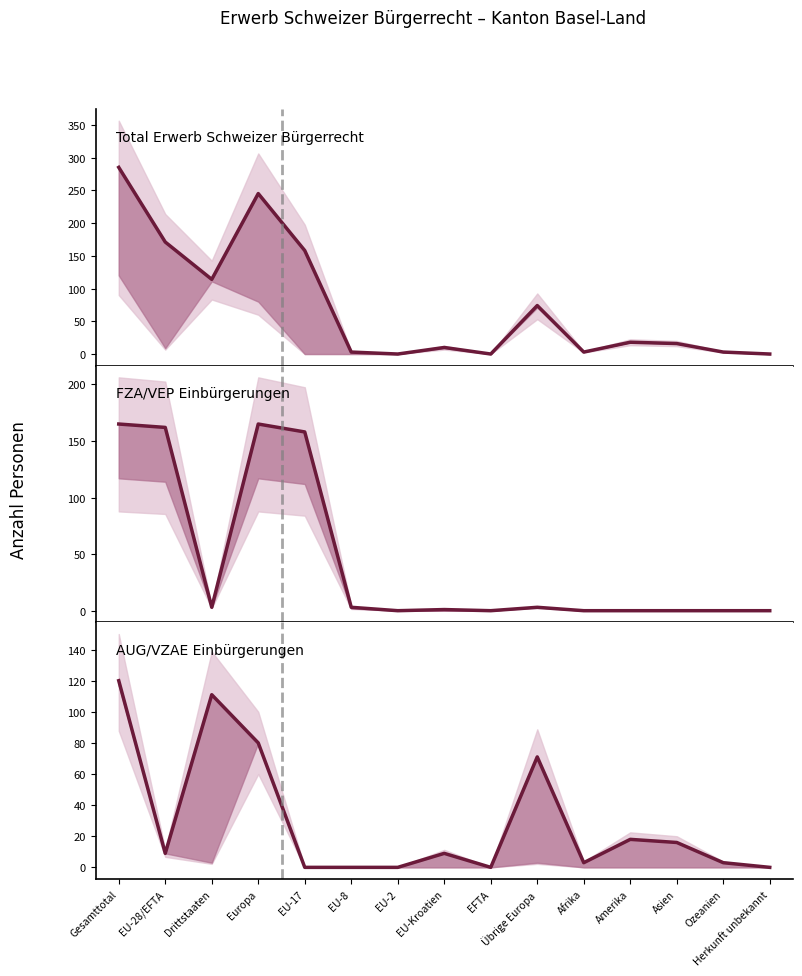

Which series has the largest total across all categories?

Total Erwerb